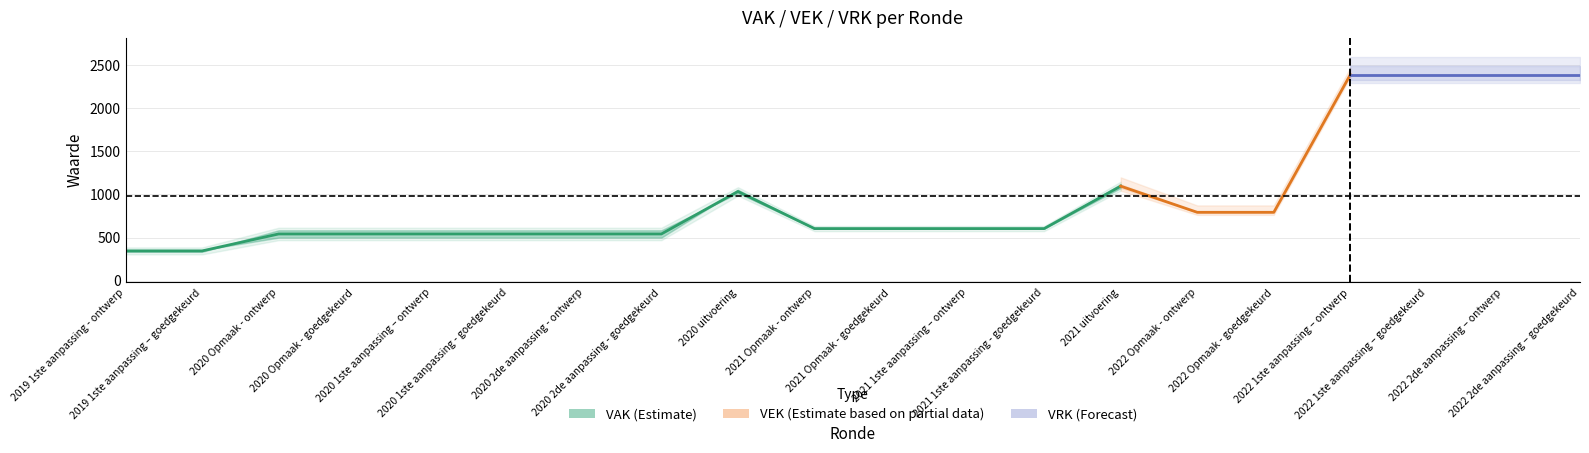

Is the value of VAK at 2020 1ste aanpassing - goedgekeurd greater than the value of VRK at 2020 uitvoering?

Yes